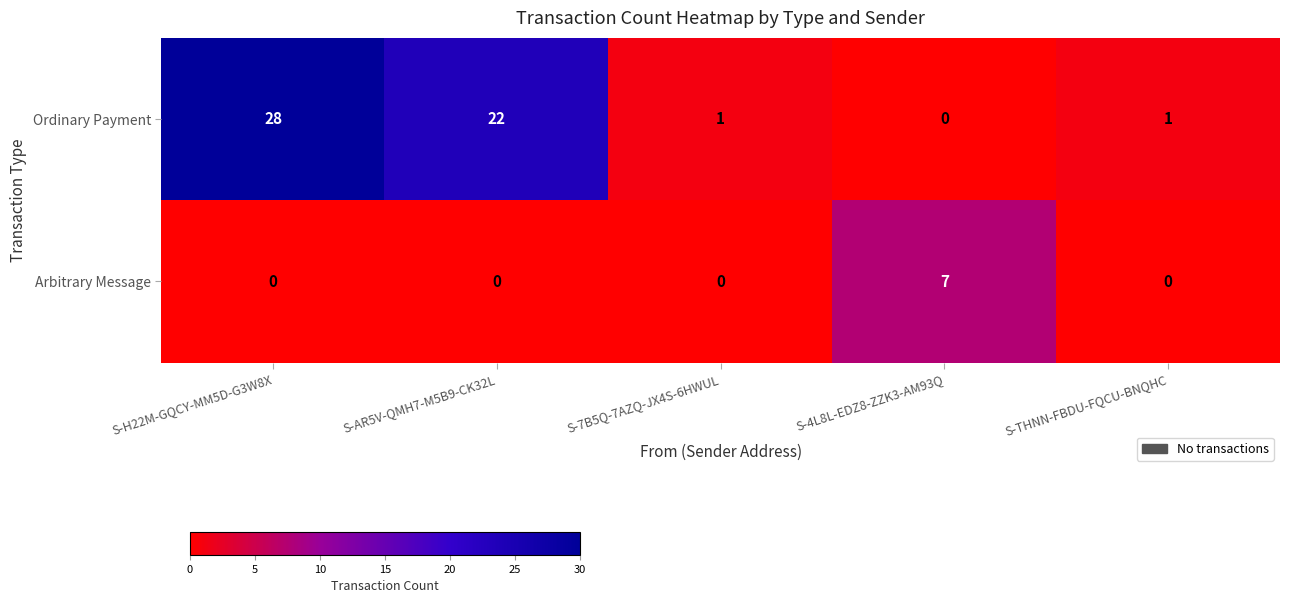

The Ordinary Payment series shows 22 at S-AR5V-QMH7-M5B9-CK32L. True or false?

True